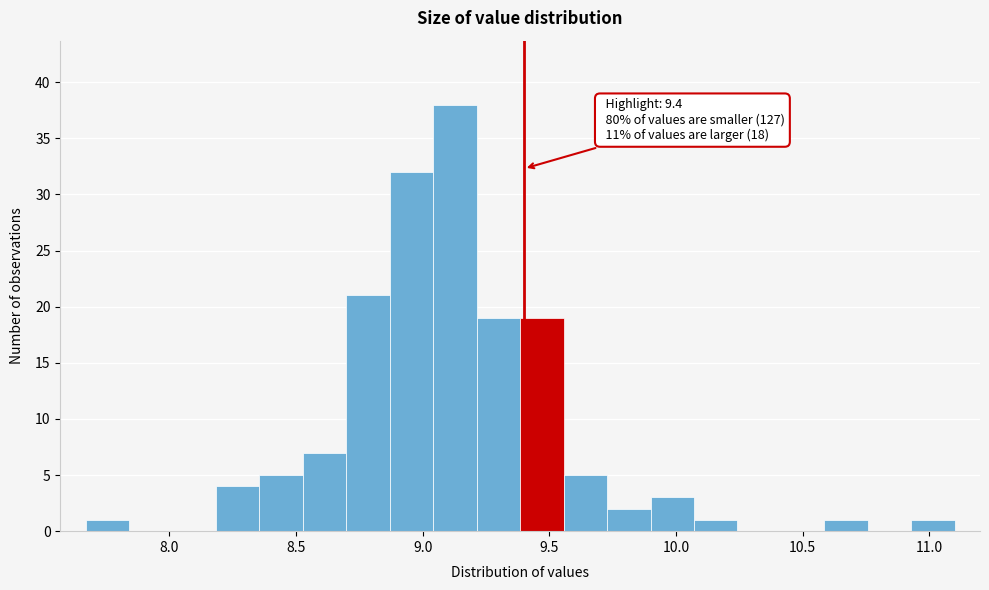

Around what value on the x-axis is the tallest bar? Give the approximate position of its centre, as read against the axis.

9.15